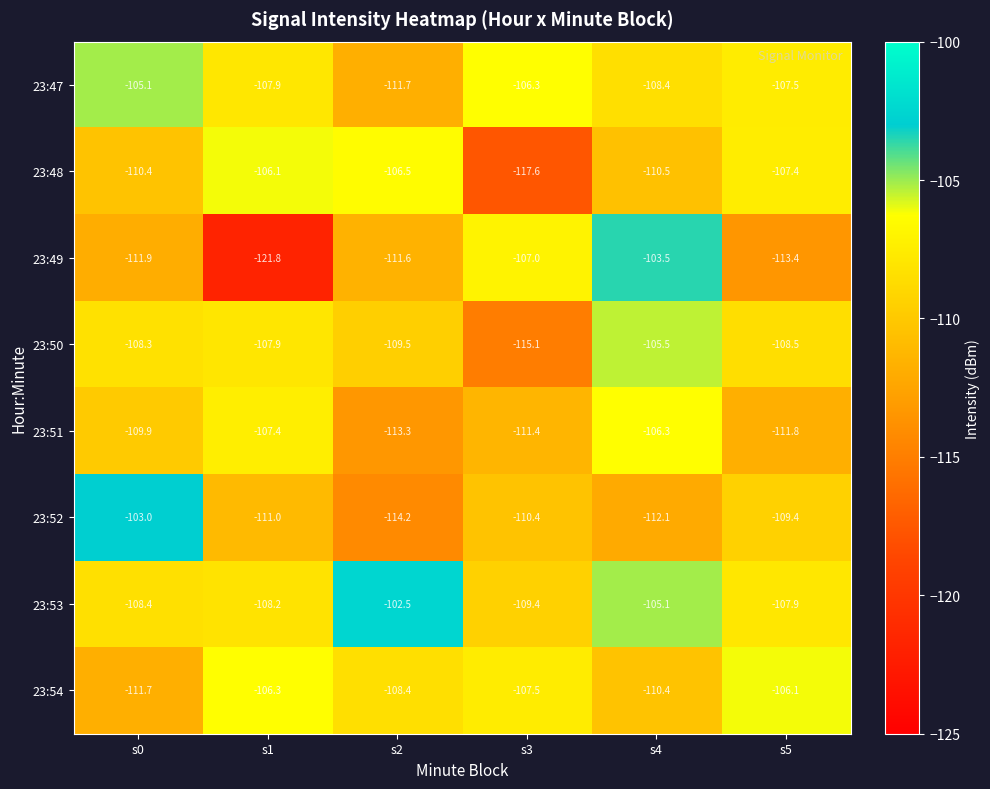

What value does the 23:48 series have at s4?

-110.5